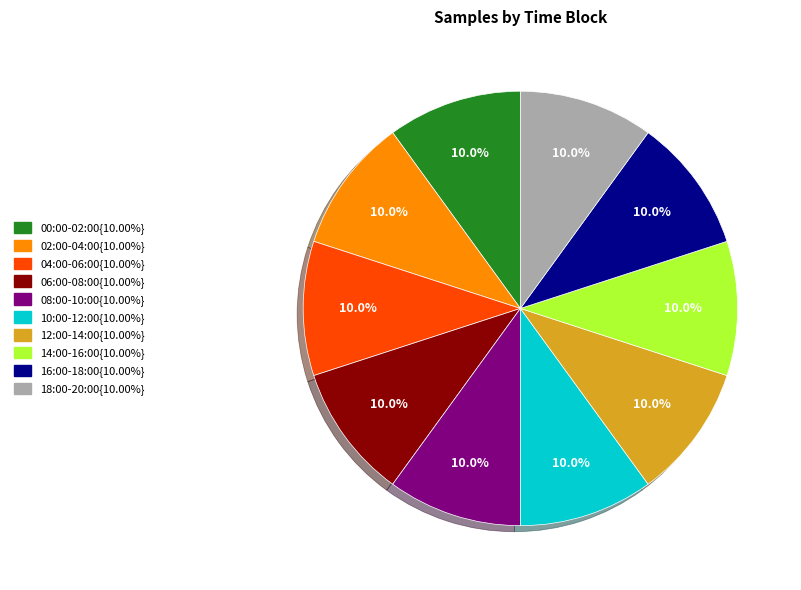

Is there a majority slice in this chart?

No